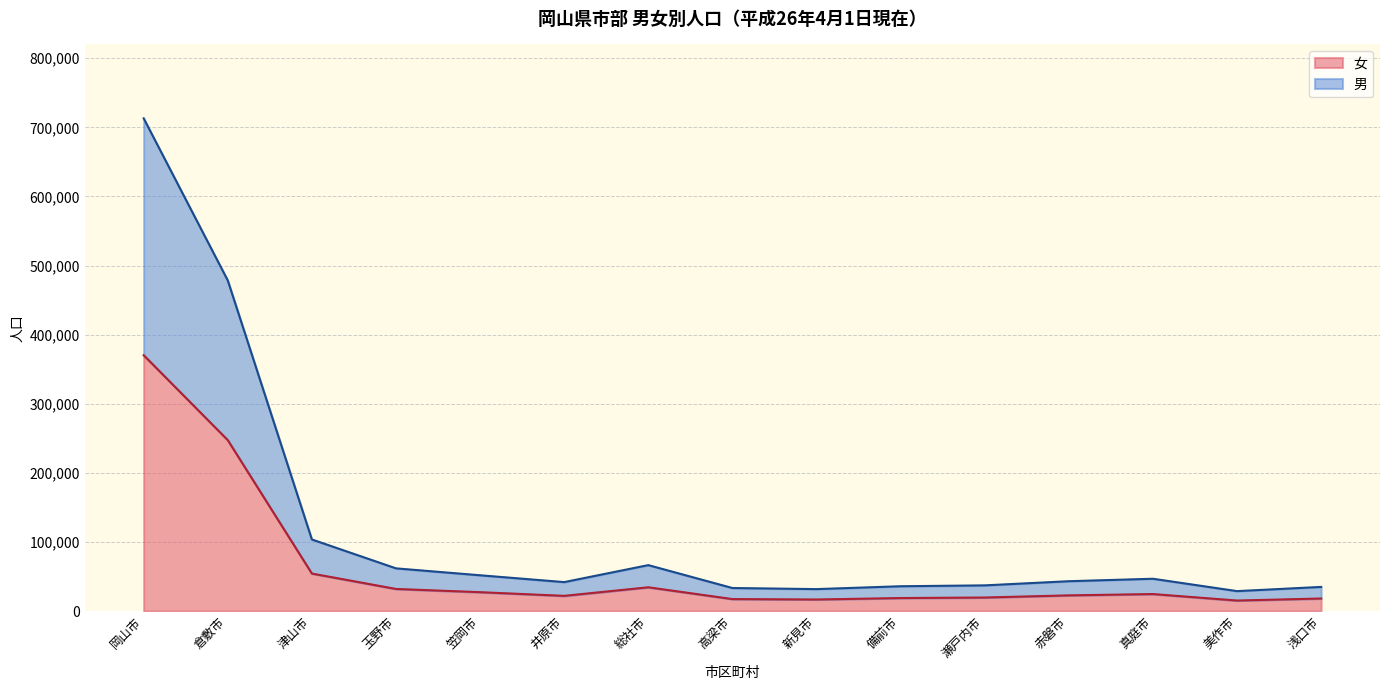

What is the label of the 14th point from the right?

倉敷市